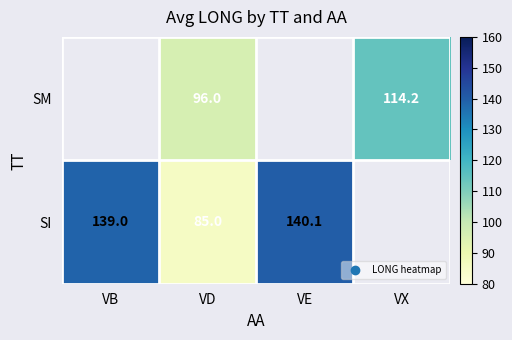

Count the number of data series in this chart.

2